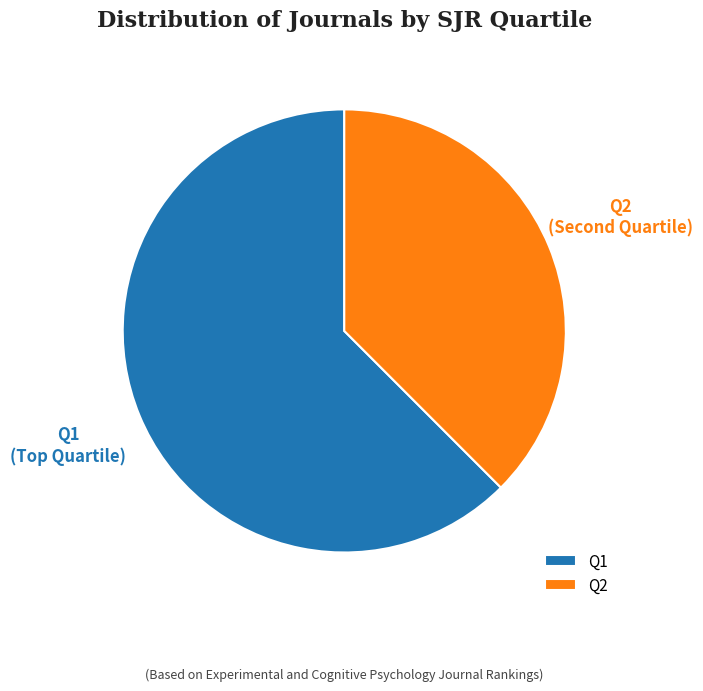

Rank the categories by value from lowest to highest.

Q2, Q1